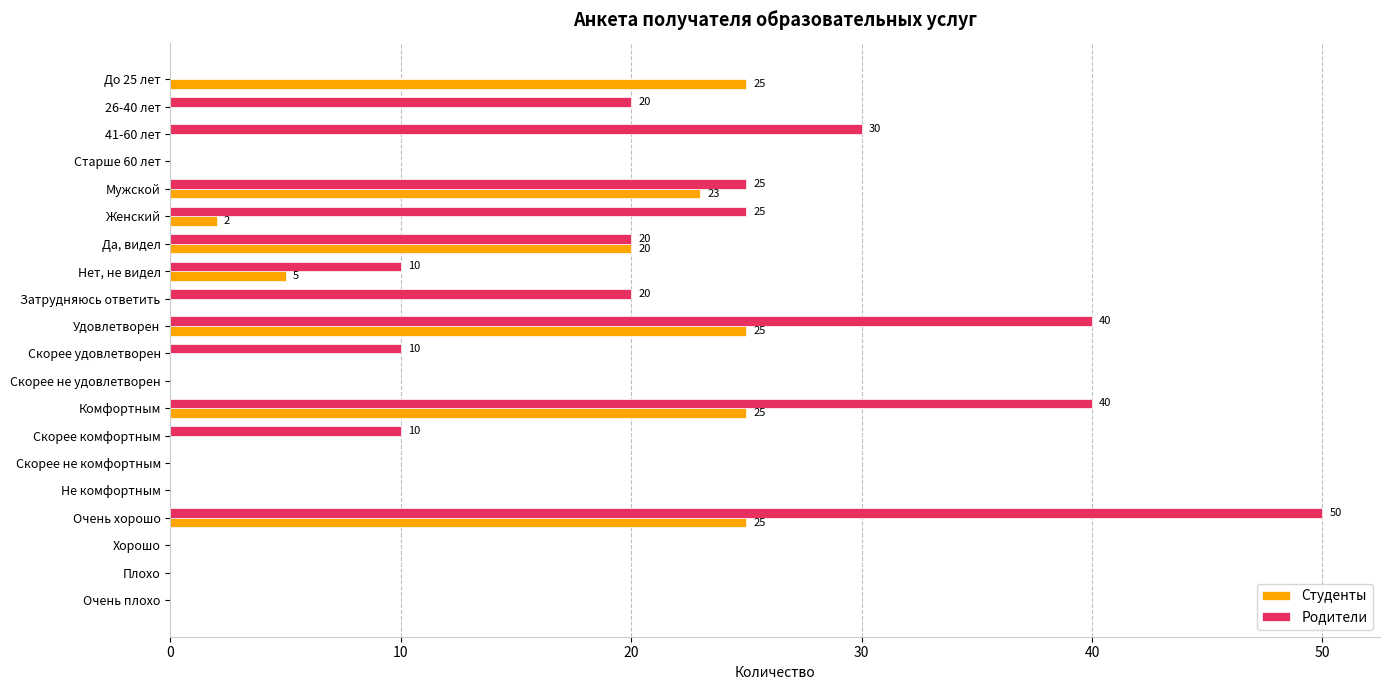

Which series has the largest range (max minus min)?

Родители